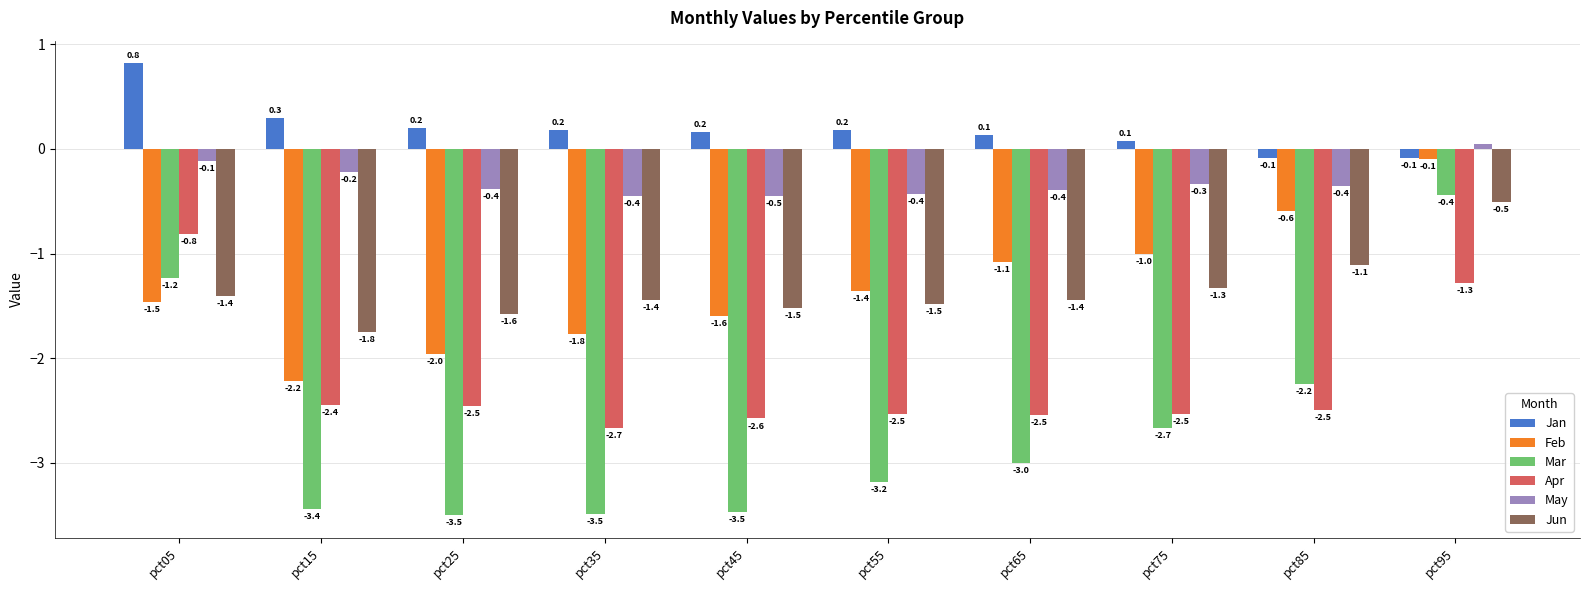

What is the value of the Jun bar at the 6th from the left?

-1.5